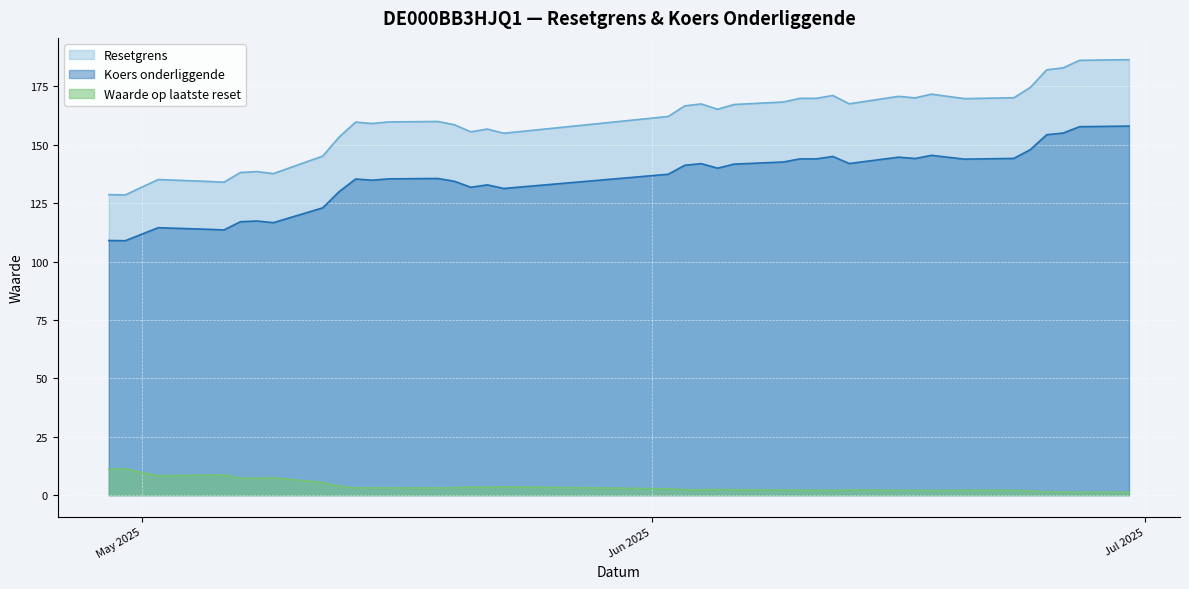

How many interior local peaks does the Resetgrens series have?

10